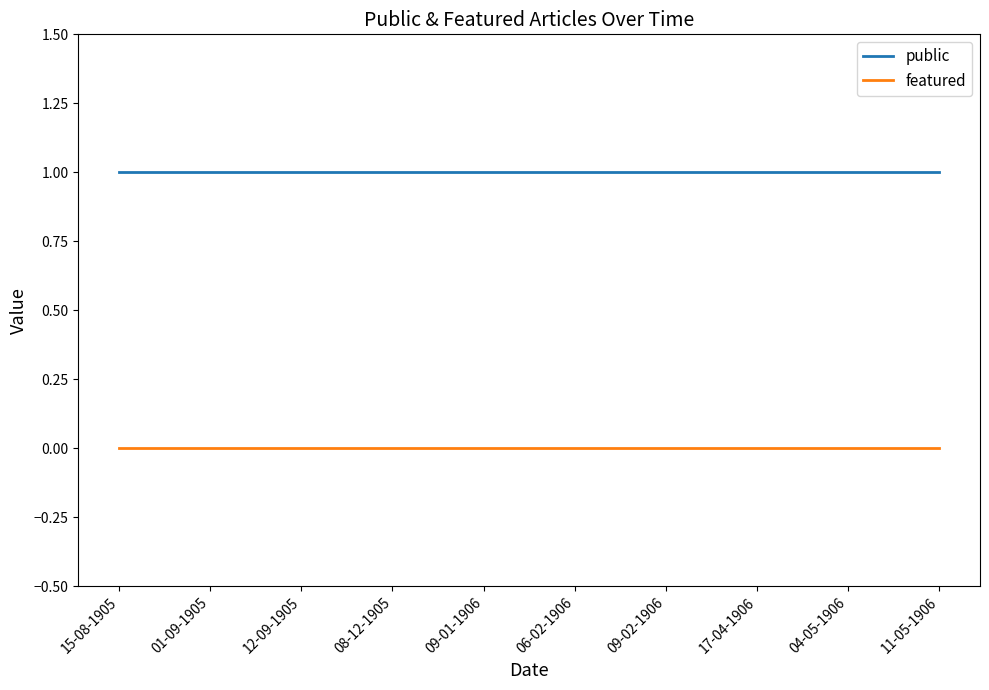

True or false: featured and public intersect in this chart.

False